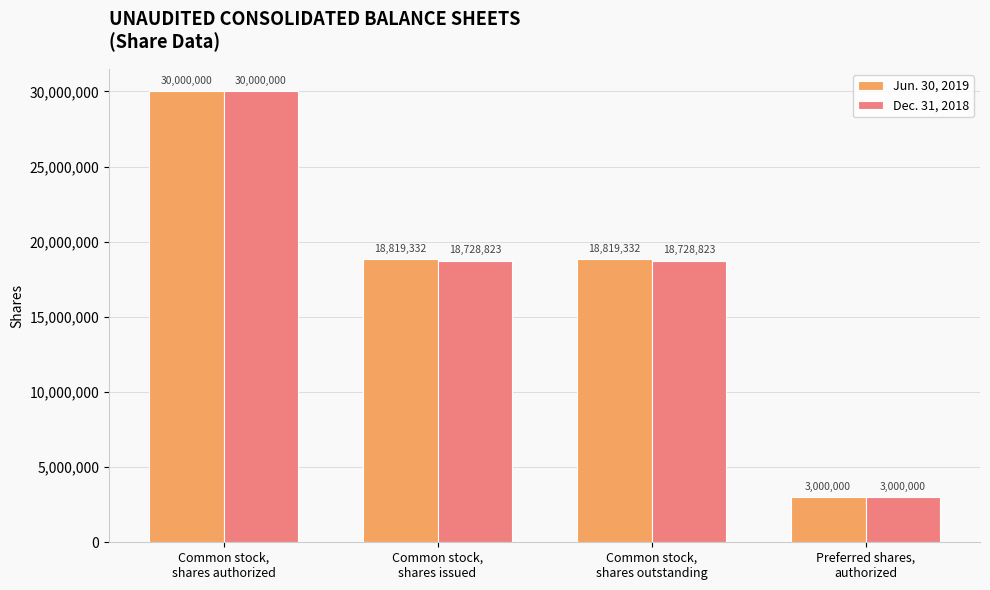

How many bars are there in each group?

2